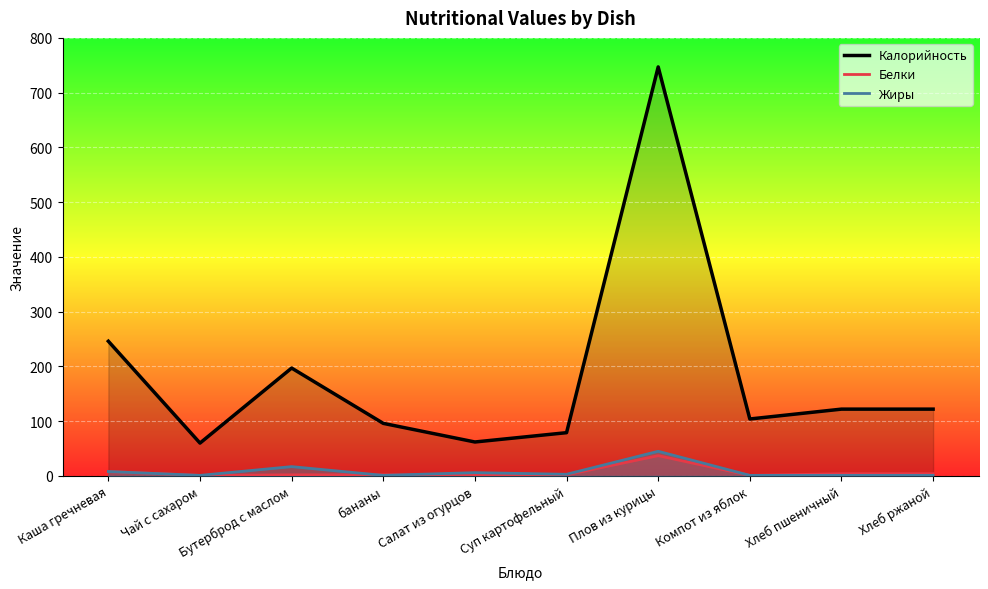

At which category is the sum across all series the highest?

Плов из курицы